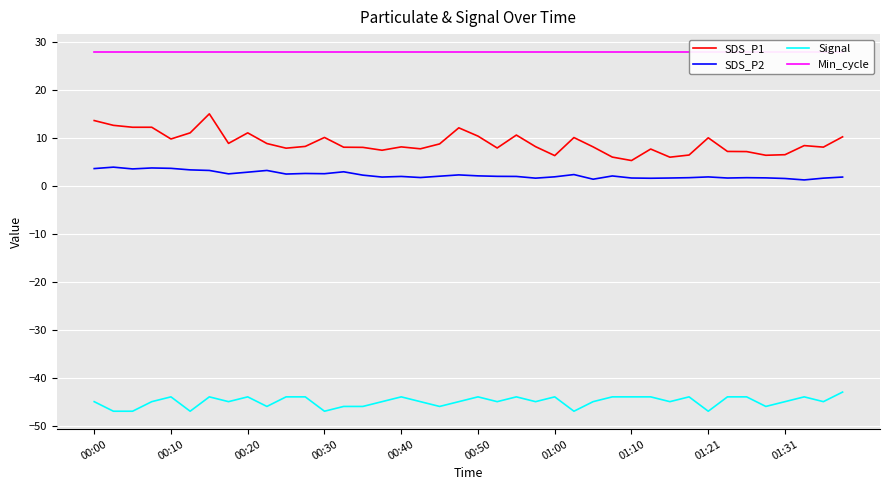

What is the difference between the maximum and second lowest values in the SDS_P1 series?

9.1